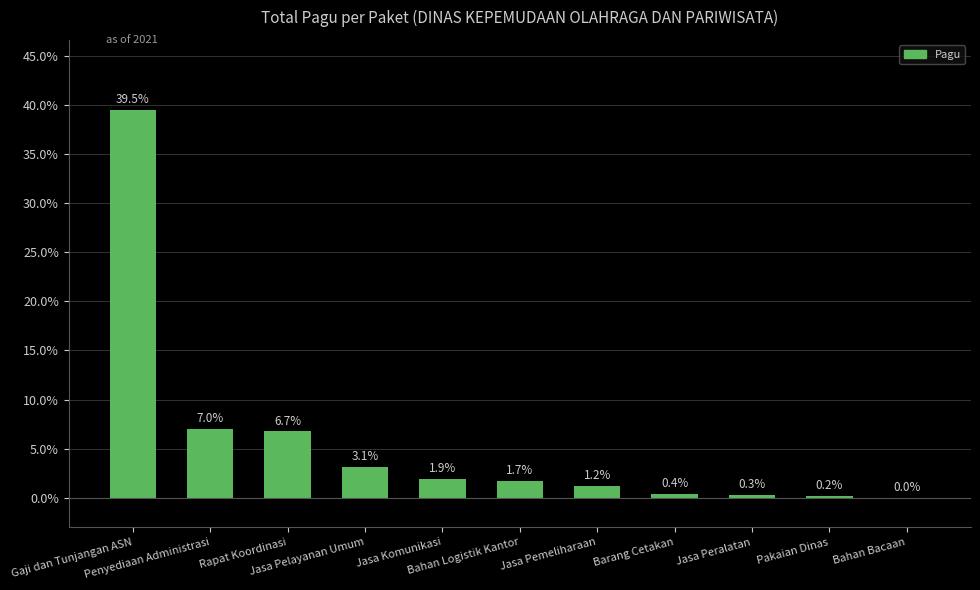

What is the greatest value displayed?

39.5